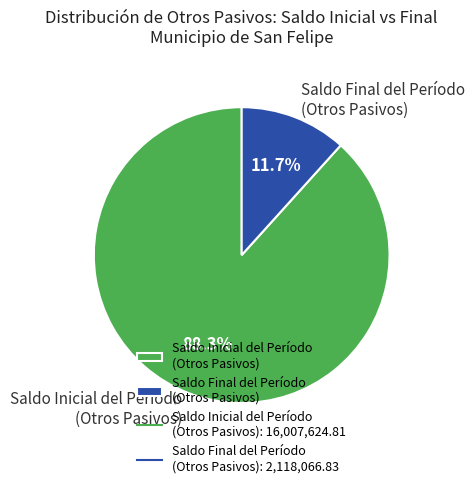

How many slices are in this pie chart?

2